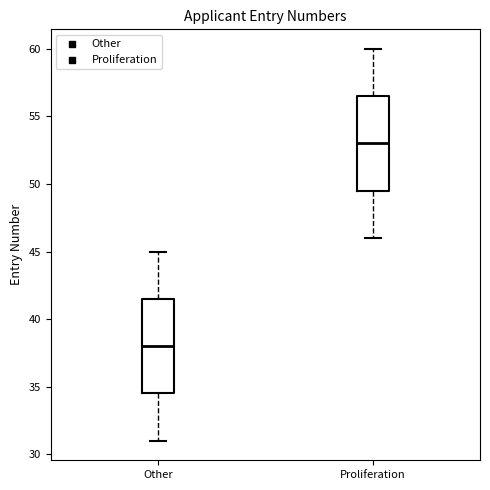

Reading left to right, transcribe this box plot: for each box, give where its median line is, the range the box spans, and where its two whiskers end, as read against the y-axis. The values are not printed on the chart, so give them approximately, as read against the axis.

Other: median 38.0, box 34.5 to 41.5, whiskers 31.0 to 45.0
Proliferation: median 53.0, box 49.5 to 56.5, whiskers 46.0 to 60.0